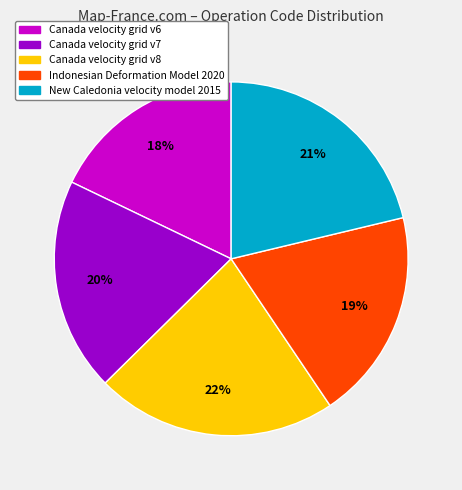

Which category has the biggest portion of the pie?

Canada velocity grid v8